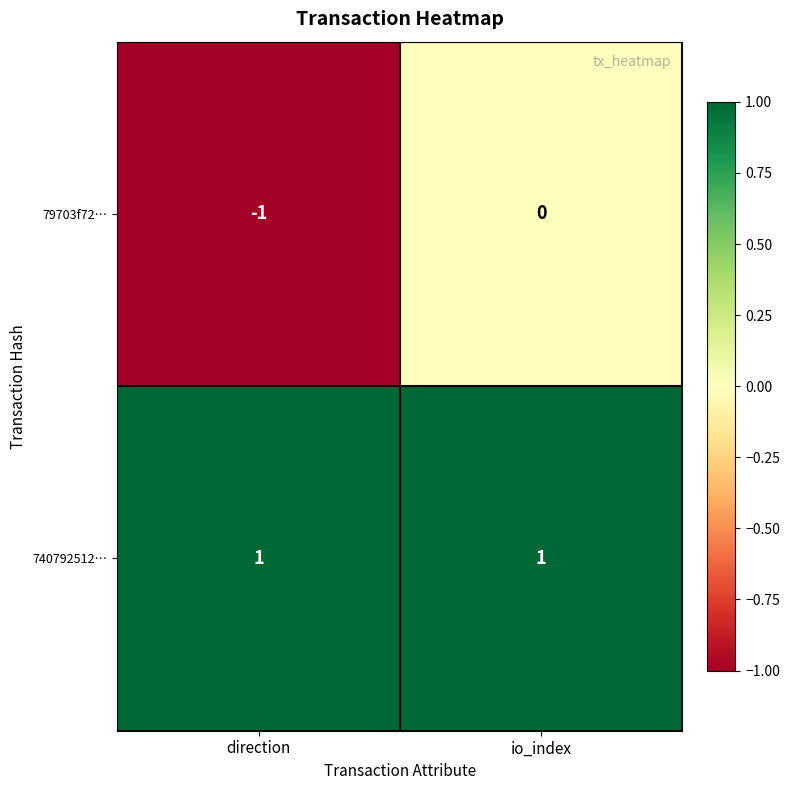

The 79703f72… series shows -1 at io_index. True or false?

False